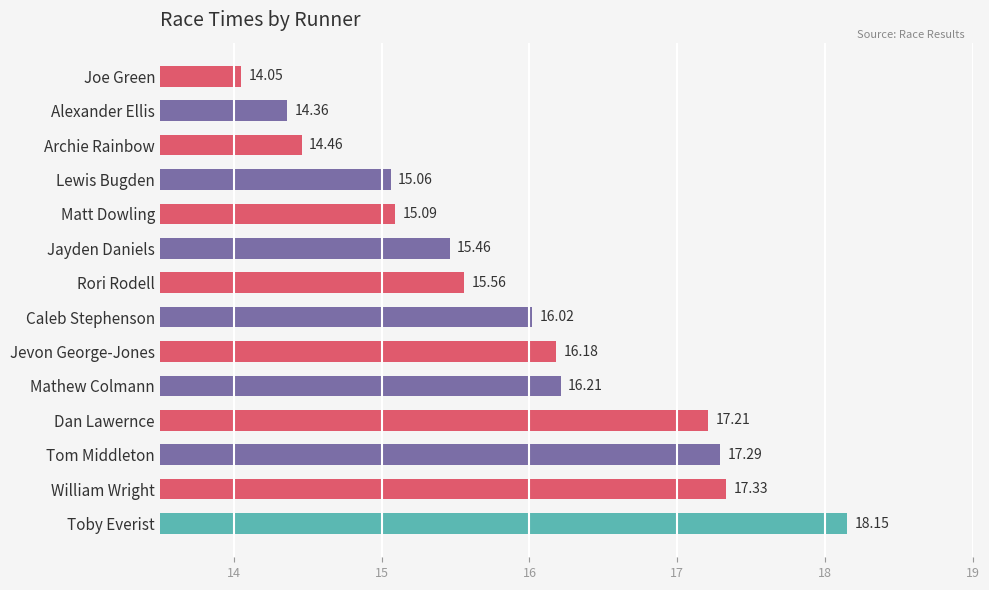

Which has a higher value, Matt Dowling or Joe Green?

Matt Dowling